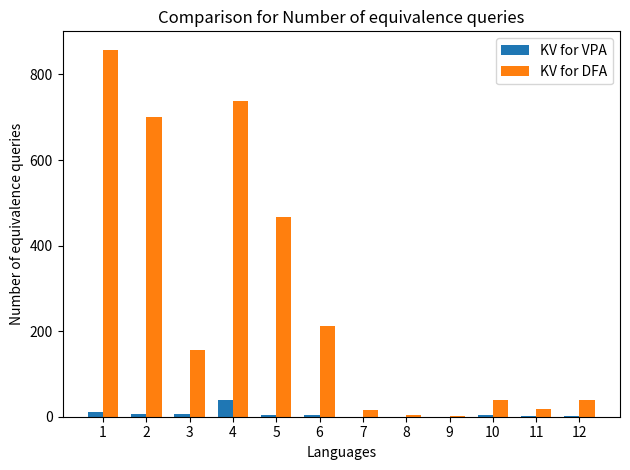

What is the sum of all KV for DFA values?

3253